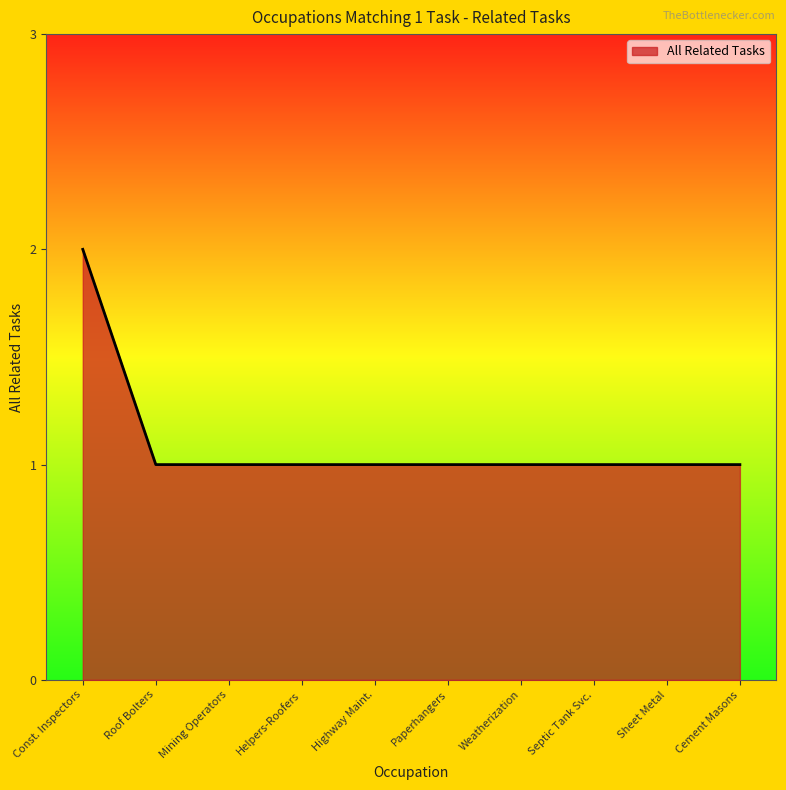

What is the ratio of the value at Sheet Metal to the value at Septic Tank Svc.?

1.0